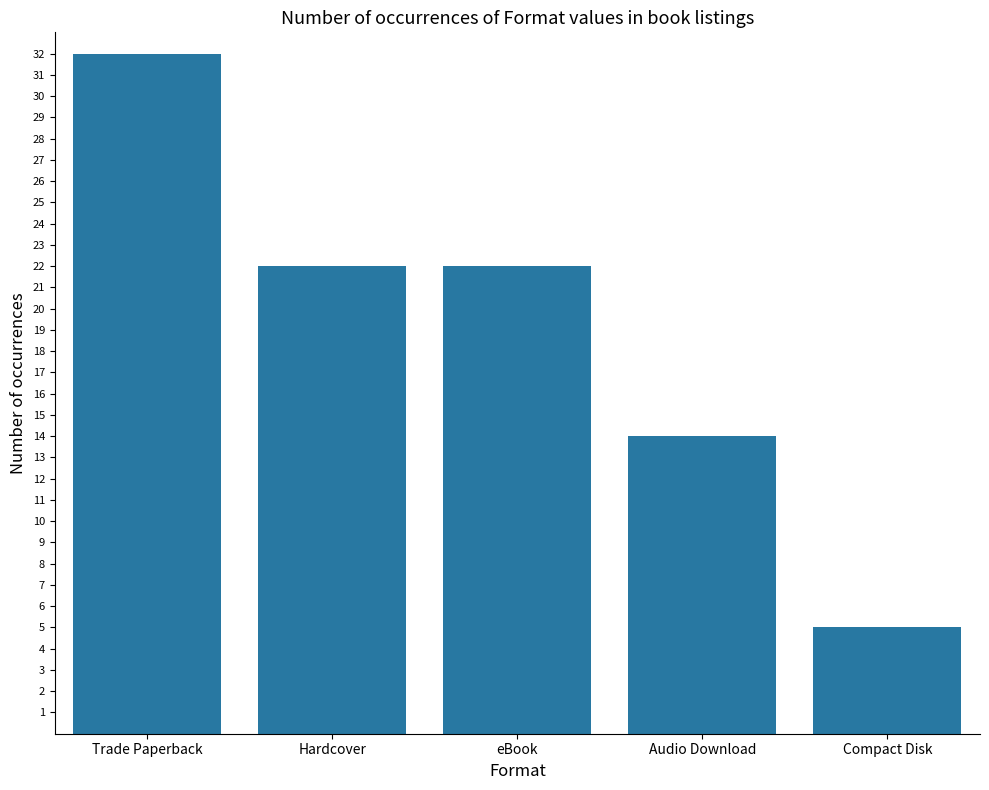

Which category has the highest value across all series?

Trade Paperback